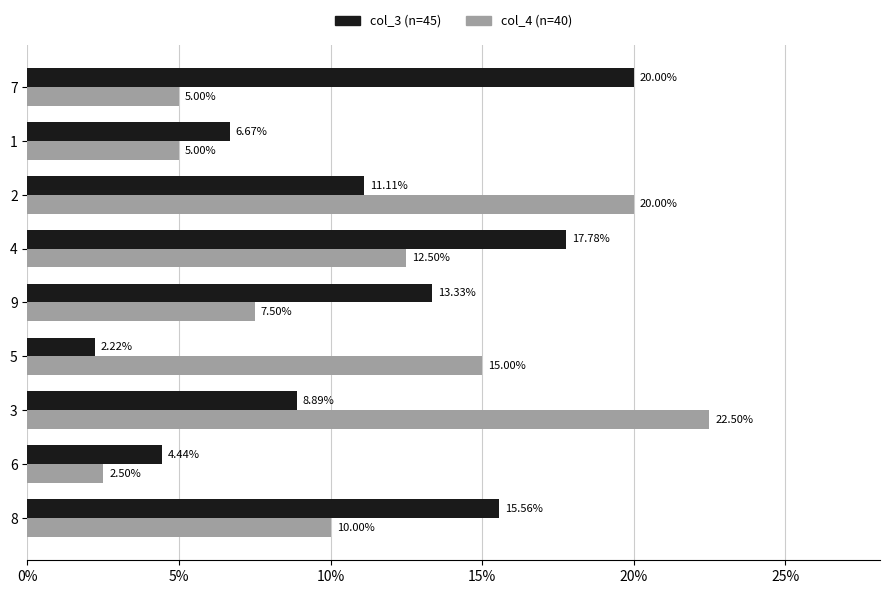

What are all the series names shown in the legend?

col_3 (n=45), col_4 (n=40)